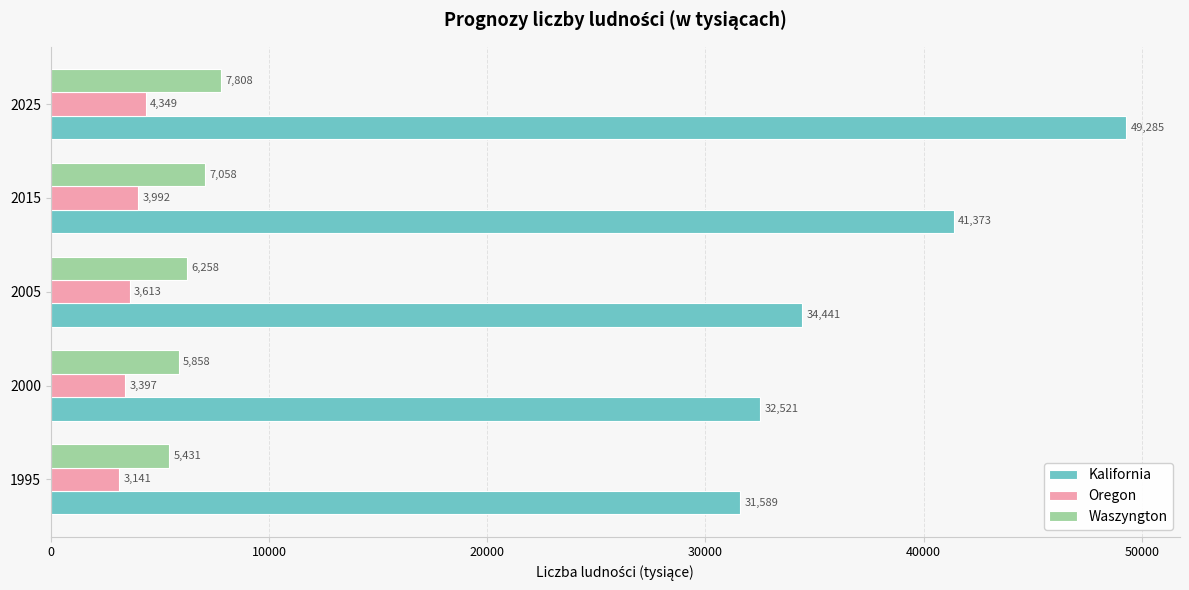

At which category is the sum across all series the highest?

2025